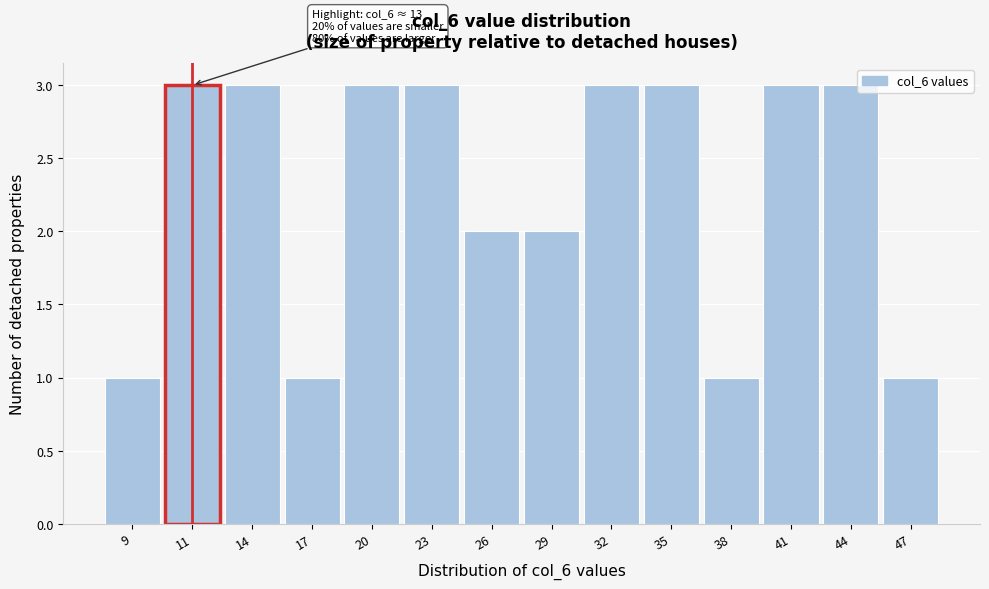

Reading left to right, list all the values displayed in this chart.

9=1	11=3	14=3	17=1	20=3	23=3	26=2	29=2	32=3	35=3	38=1	41=3	44=3	47=1